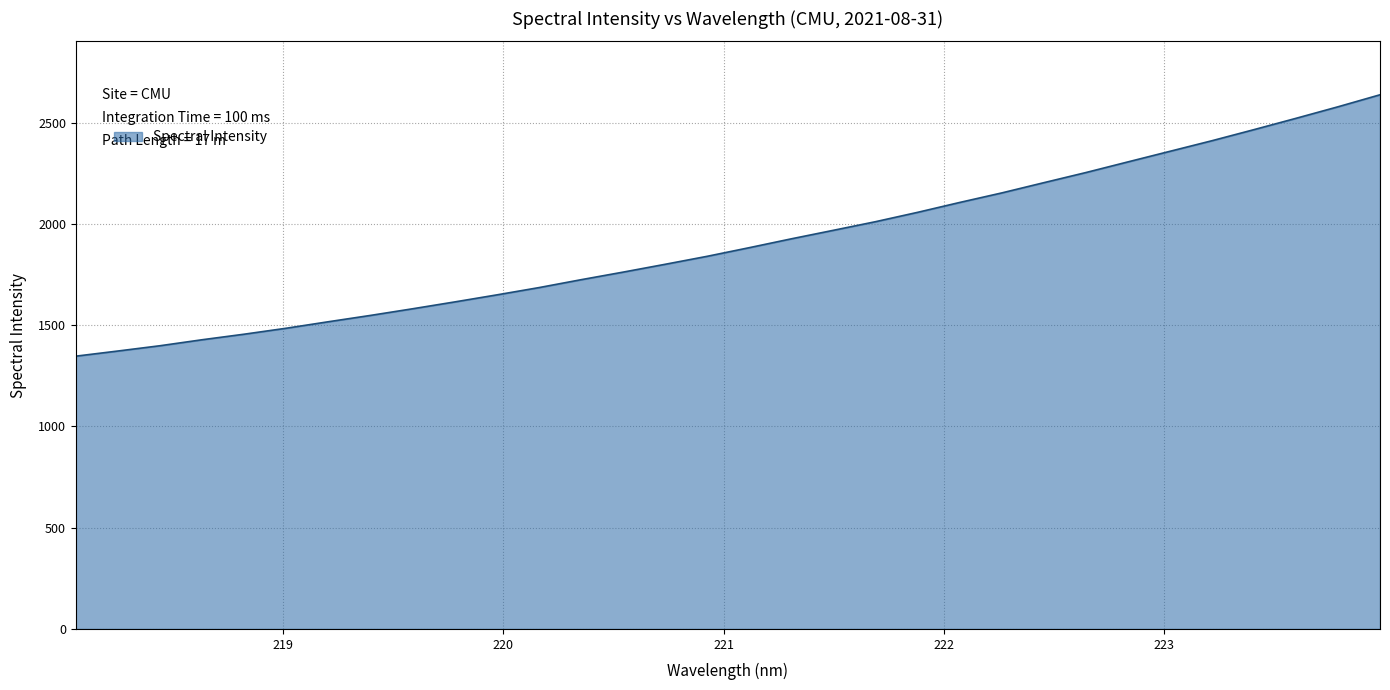

What is the smallest value displayed?

1347.0